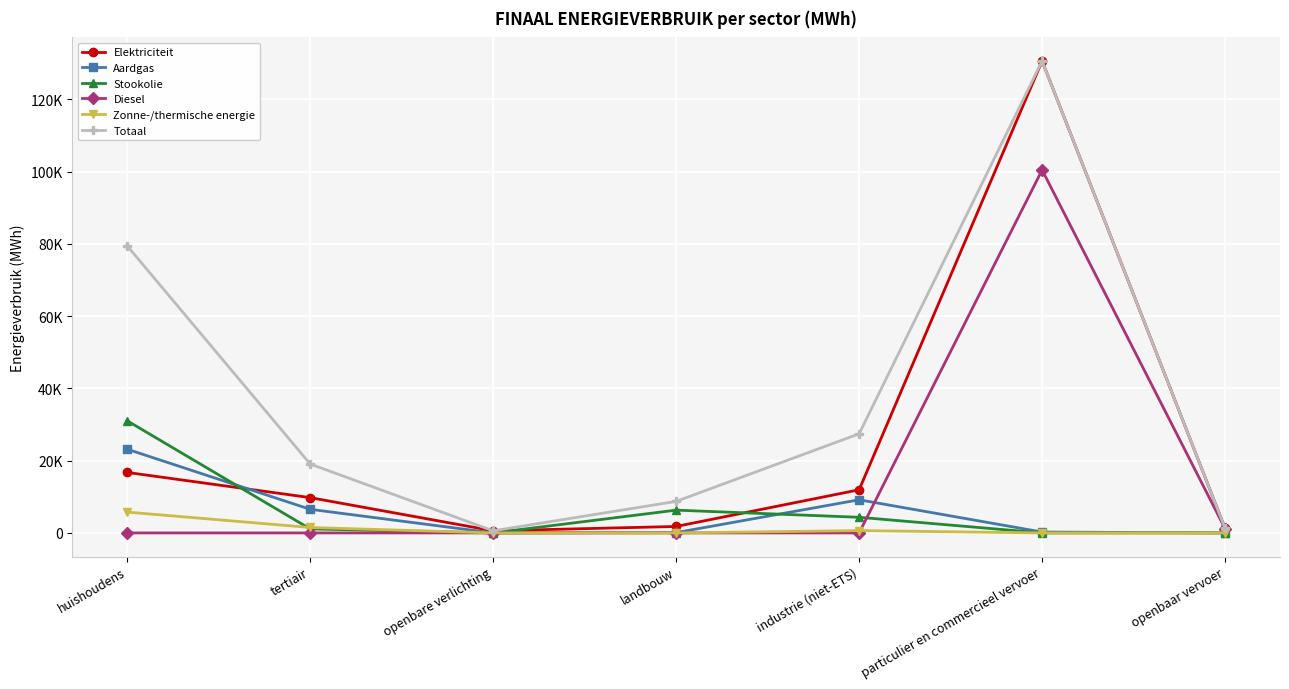

What are all the series names shown in the legend?

Elektriciteit, Aardgas, Stookolie, Diesel, Zonne-/thermische energie, Totaal